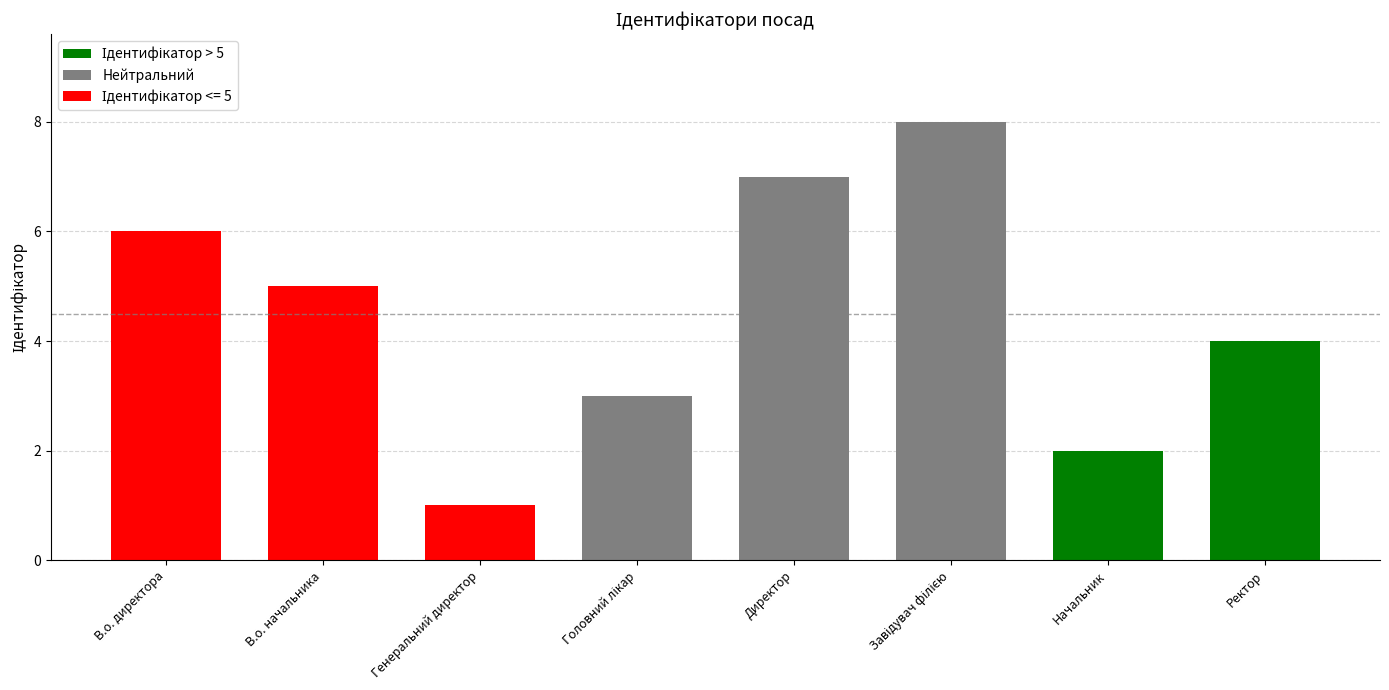

How many values are below 5?

4